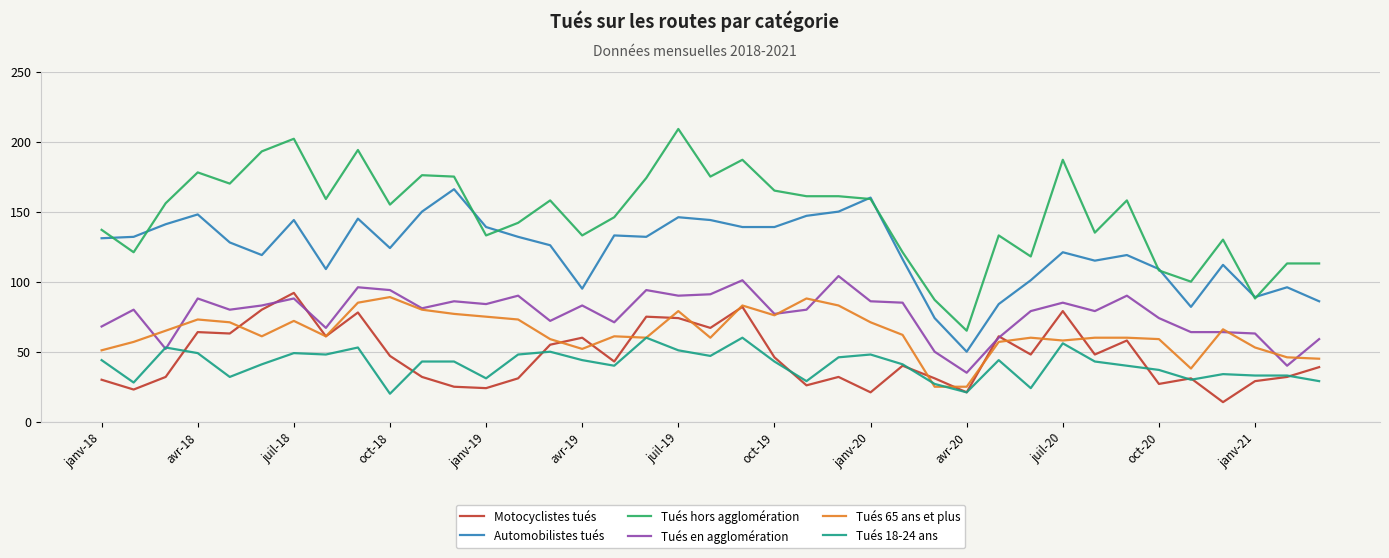

What is the minimum value for Automobilistes tués?

50